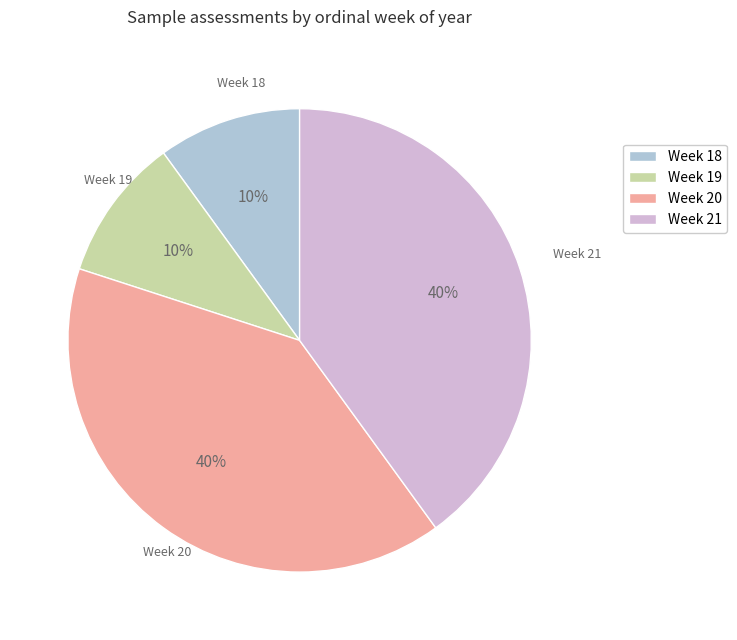

Which has a higher value, Week 19 or Week 21?

Week 21